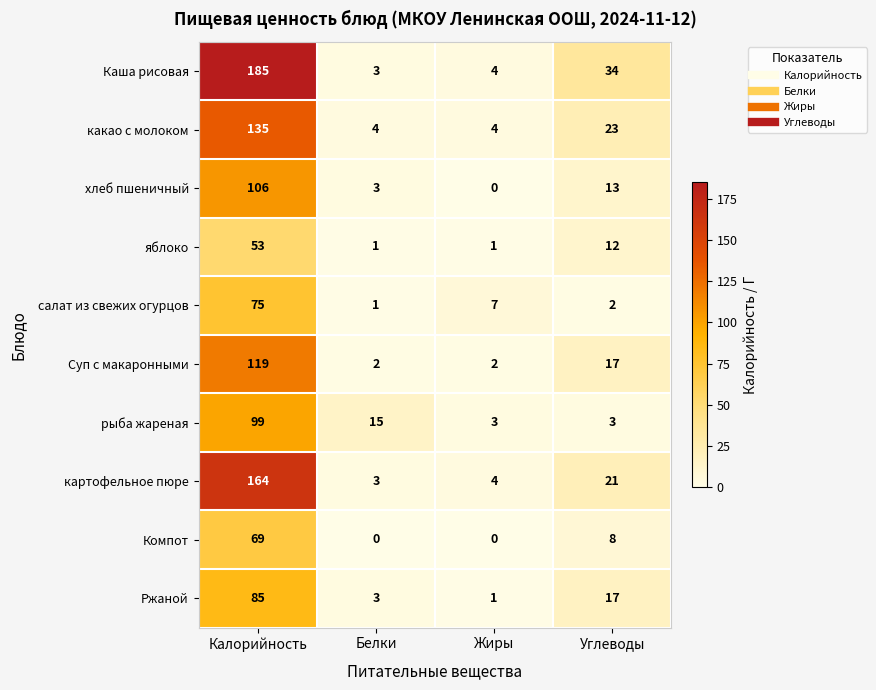

How many distinct data groups are displayed?

10